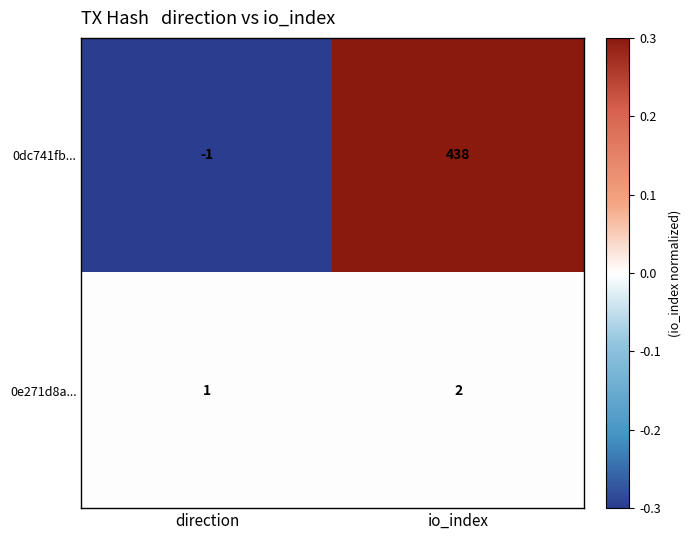

What is the sum of the 0dc741fb... values at io_index and direction?

437